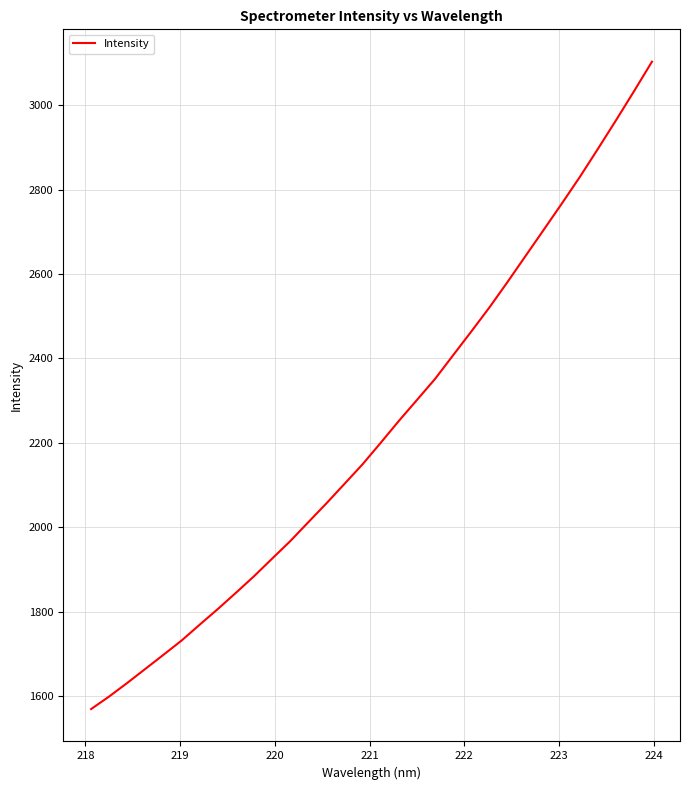

What is the difference between the maximum and minimum values?

1533.9